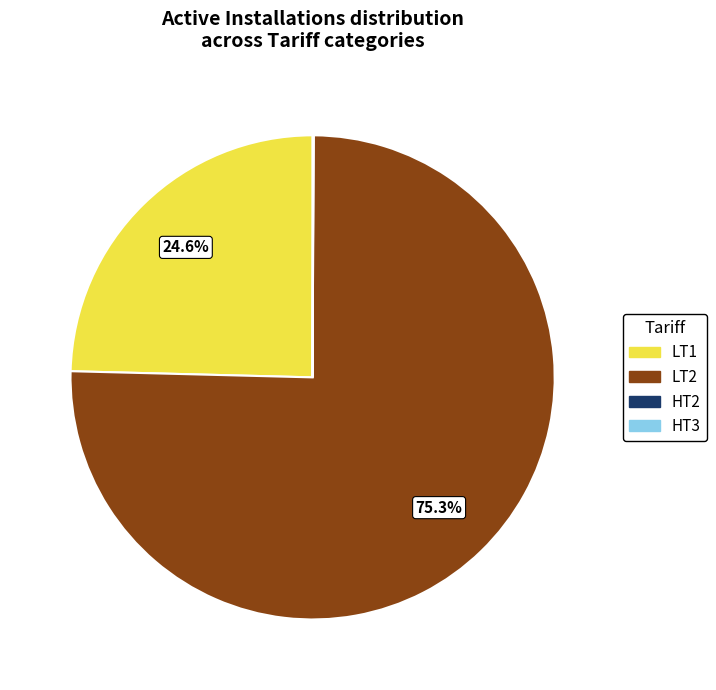

Does any single category account for the majority?

Yes